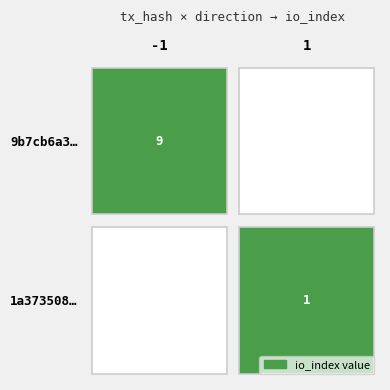

Between io_index and direction, which is larger?

io_index